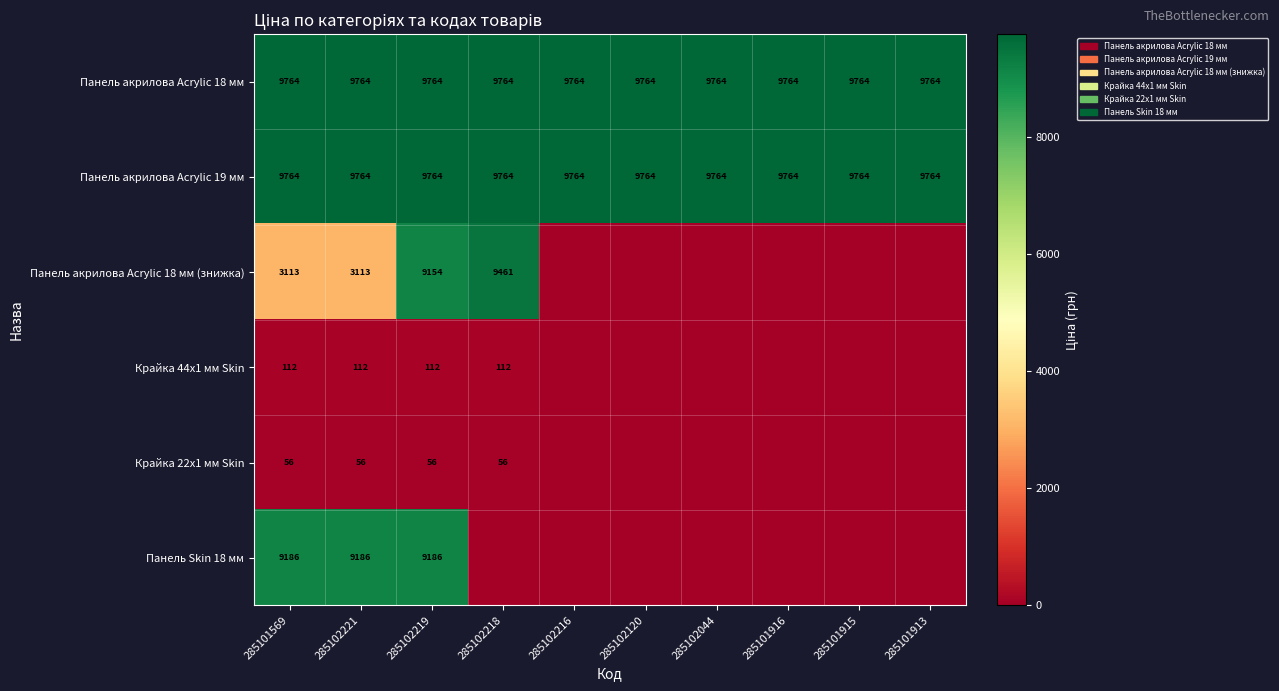

Which label corresponds to the largest value in the chart?

285101569